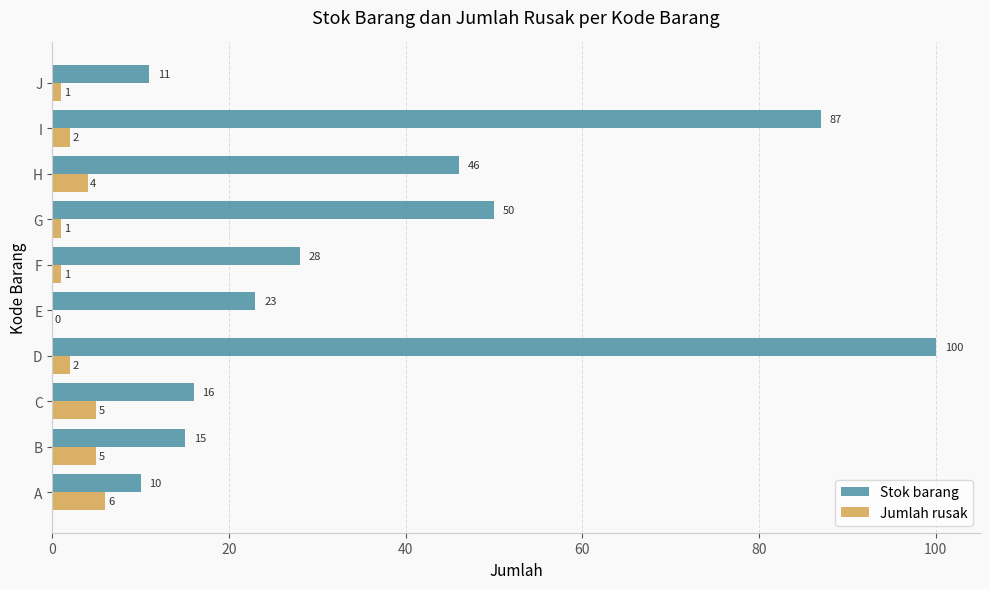

Between A and E, which series saw the biggest shift?

Stok barang